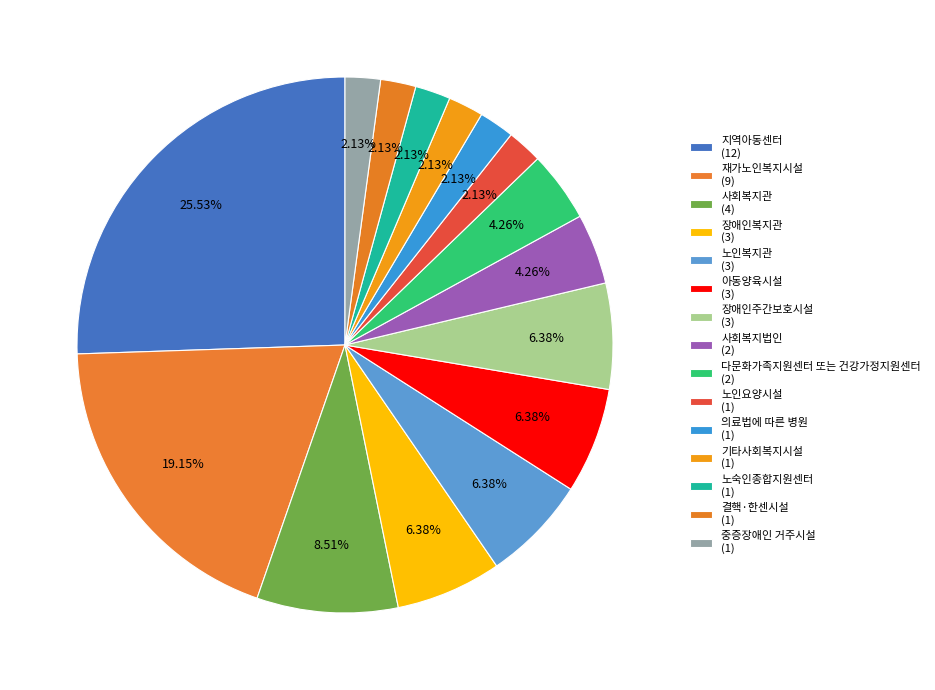

How many segments does this pie chart have?

15